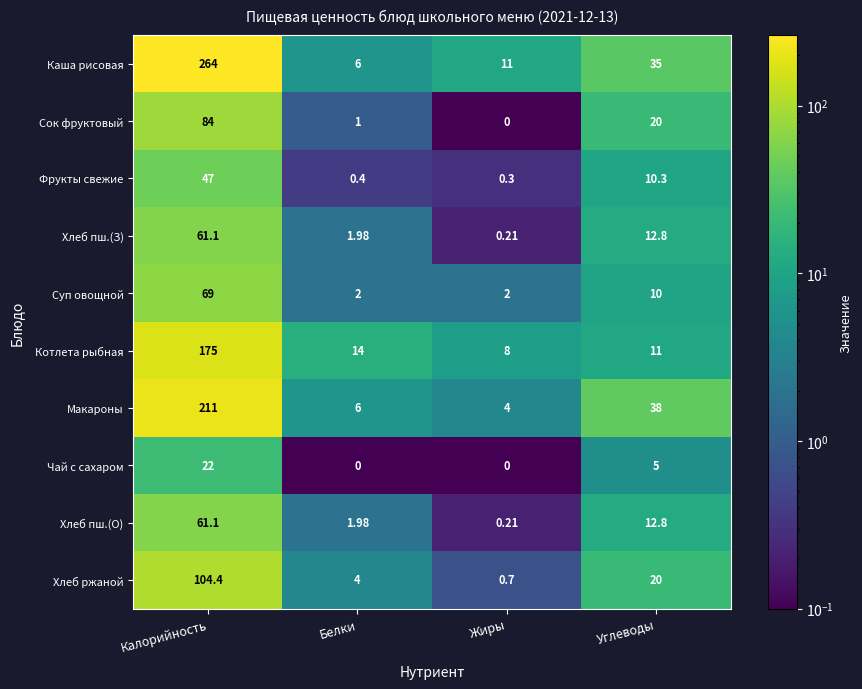

Which series has the widest spread of values?

Каша рисовая